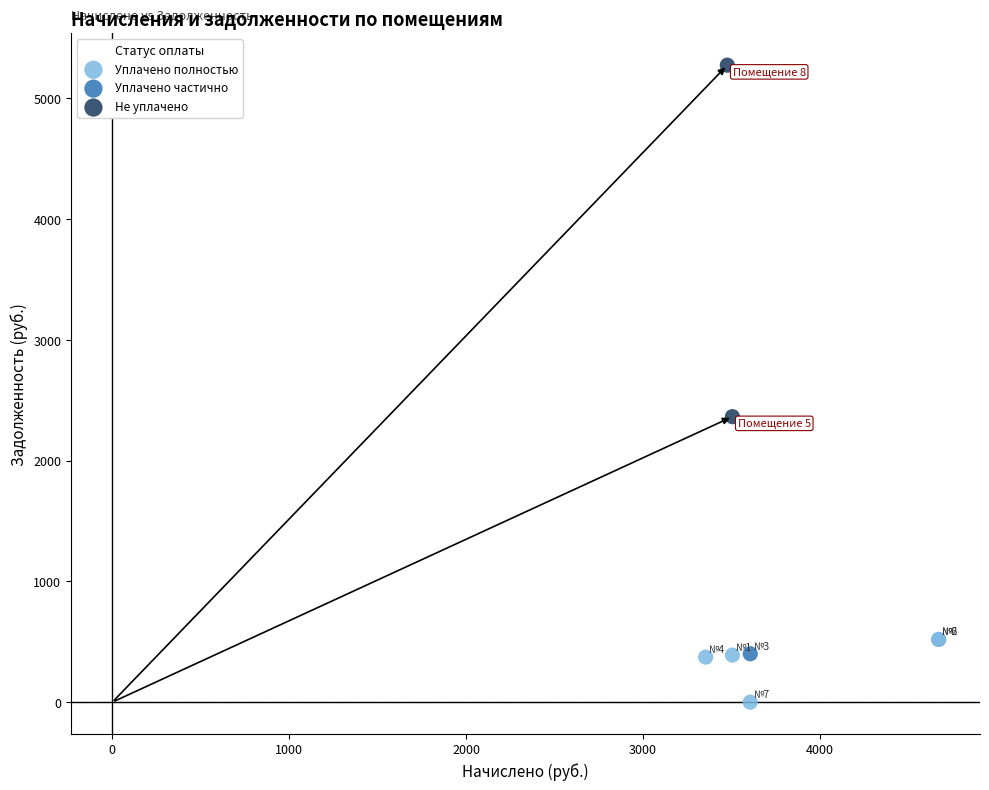

Which series reaches the minimum Y coordinate?

Уплачено полностью